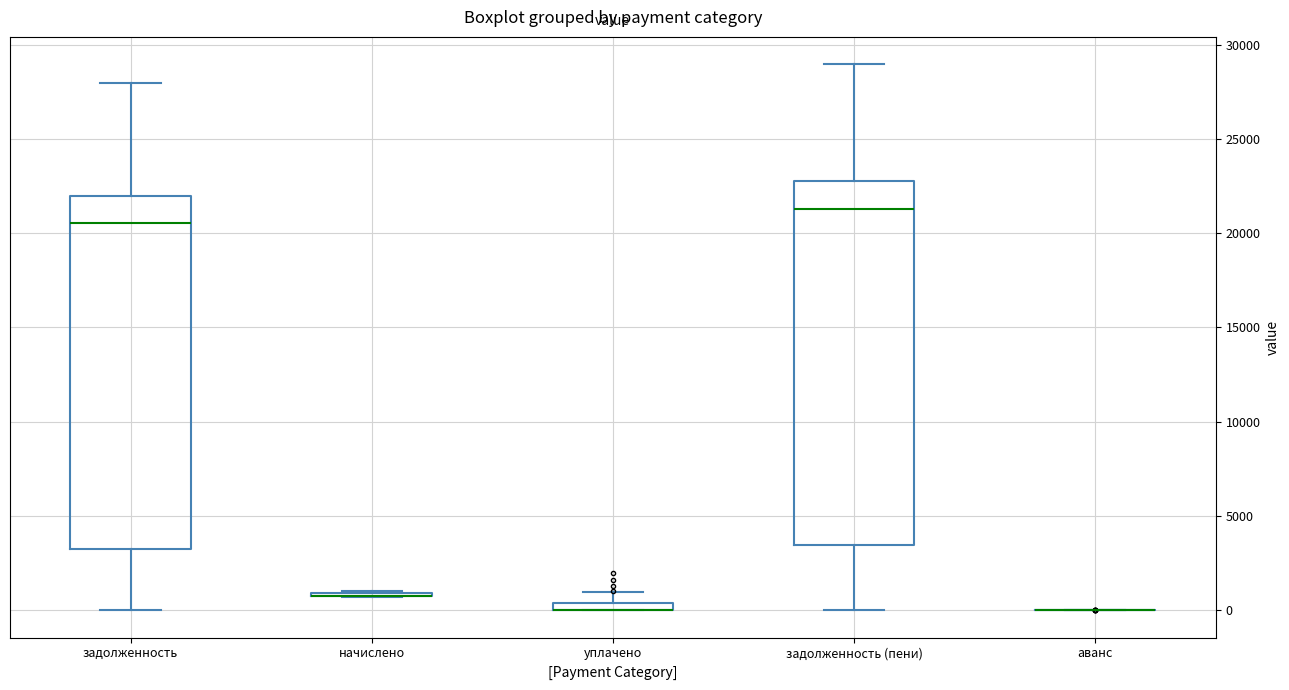

Where is the upper edge of the box for задолженность (пени) on the y-axis? The values are not printed on the chart, so give them approximately, as read against the axis.

23000